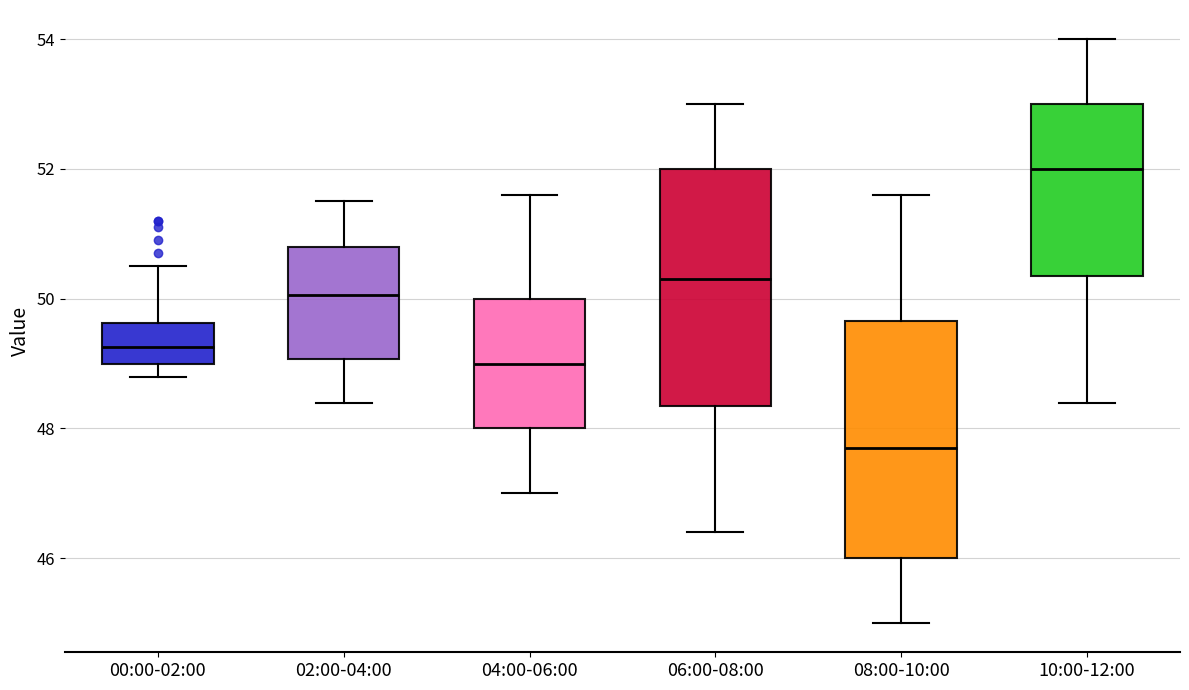

Reading left to right, read every box against the y-axis: the position of its median line, the range the box covers, and the ends of its whiskers. The values are not printed on the chart, so give them approximately, as read against the axis.

00:00-02:00: median 49.2, box 49.0 to 49.6, whiskers 48.8 to 50.6
02:00-04:00: median 50.0, box 49.0 to 50.8, whiskers 48.4 to 51.6
04:00-06:00: median 49.0, box 48.0 to 50.0, whiskers 47.0 to 51.6
06:00-08:00: median 50.4, box 48.4 to 52.0, whiskers 46.4 to 53.0
08:00-10:00: median 47.8, box 46.0 to 49.6, whiskers 45.0 to 51.6
10:00-12:00: median 52.0, box 50.4 to 53.0, whiskers 48.4 to 54.0